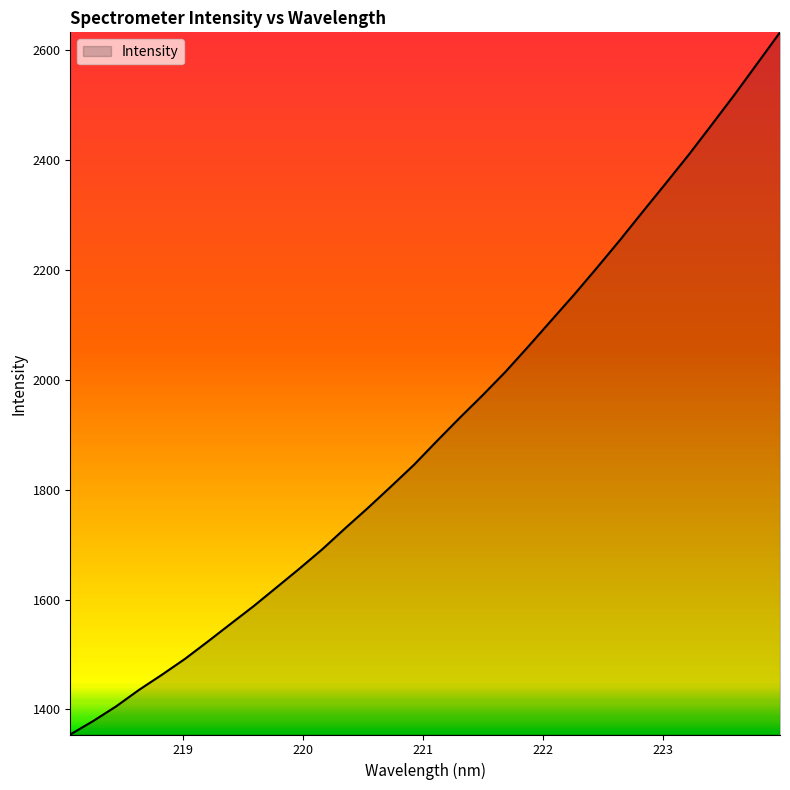

What is the greatest value displayed?

2631.8